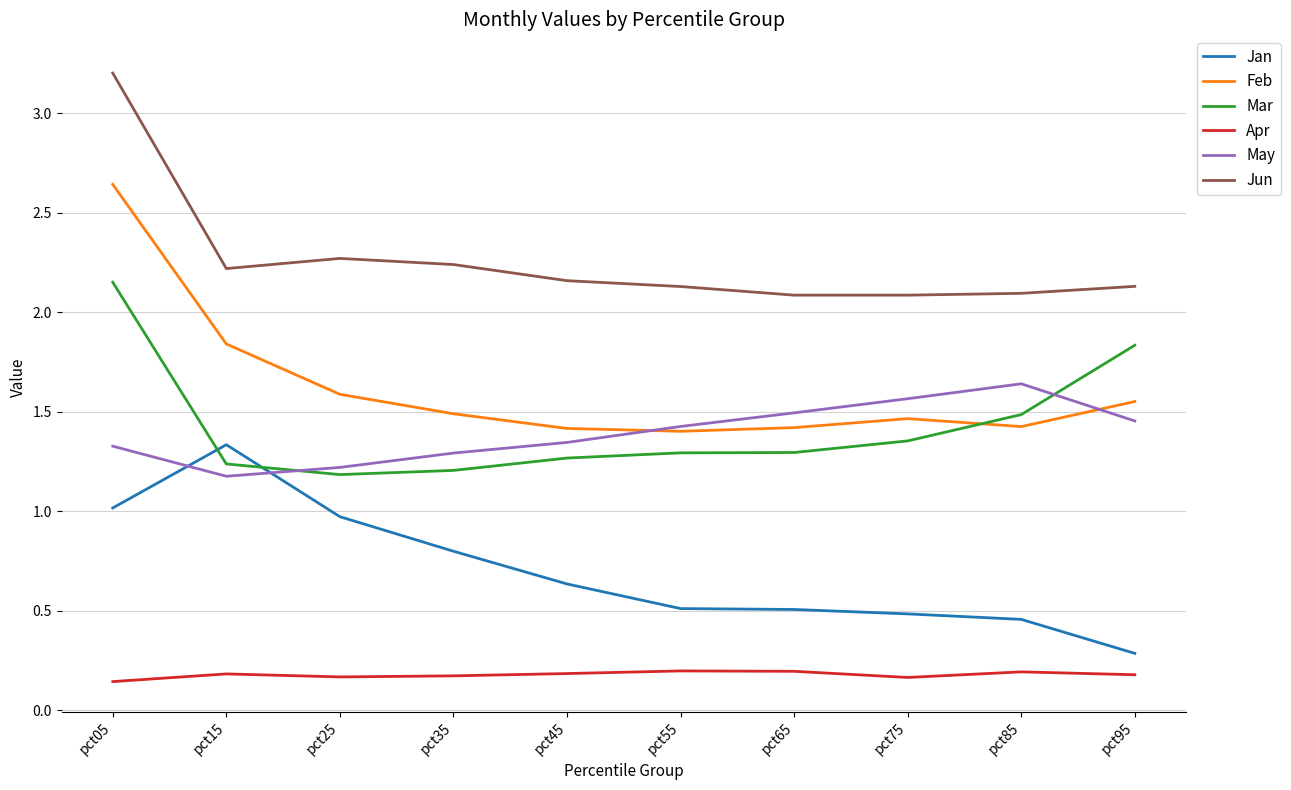

Which label corresponds to the largest value in the chart?

pct05